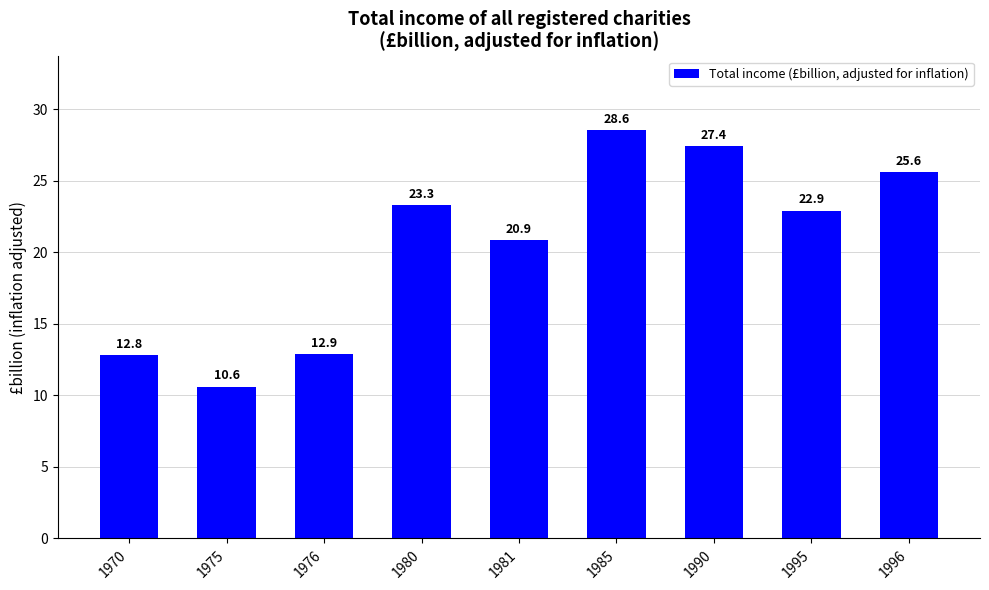

Rank the categories by value from lowest to highest.

1975, 1970, 1976, 1981, 1995, 1980, 1996, 1990, 1985